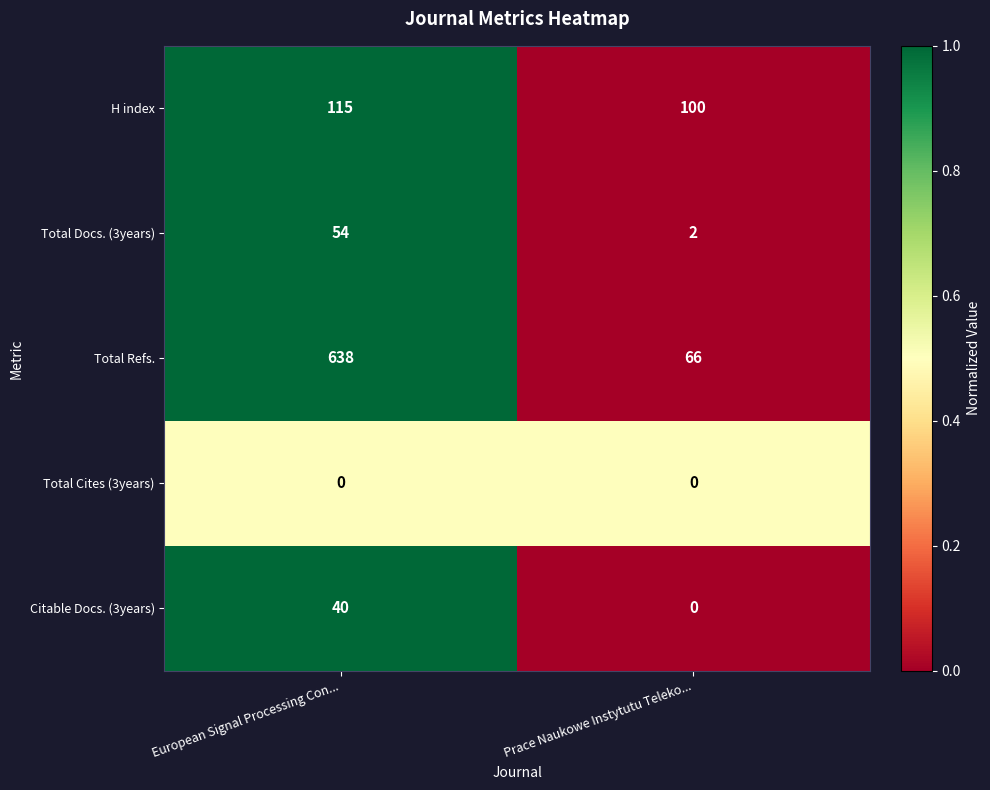

At which category is the sum across all series the highest?

European Signal Processing Con...